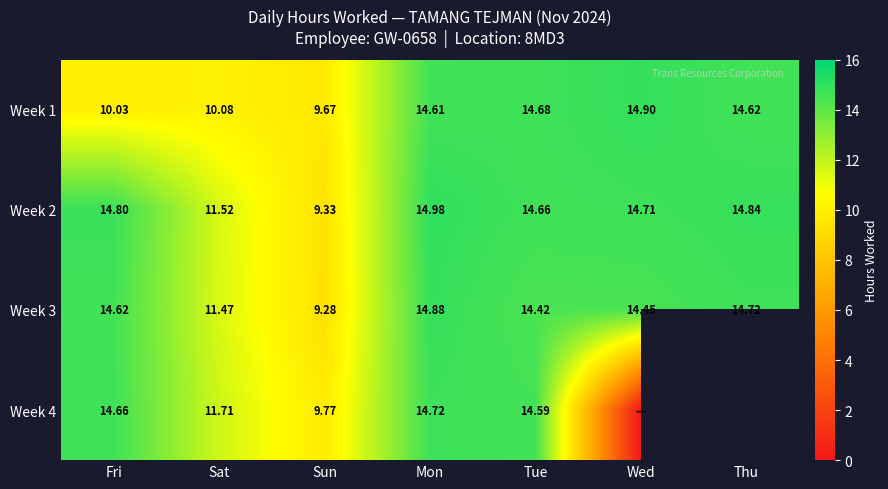

Is the value of Week 3 at Tue greater than the value of Week 2 at Mon?

No